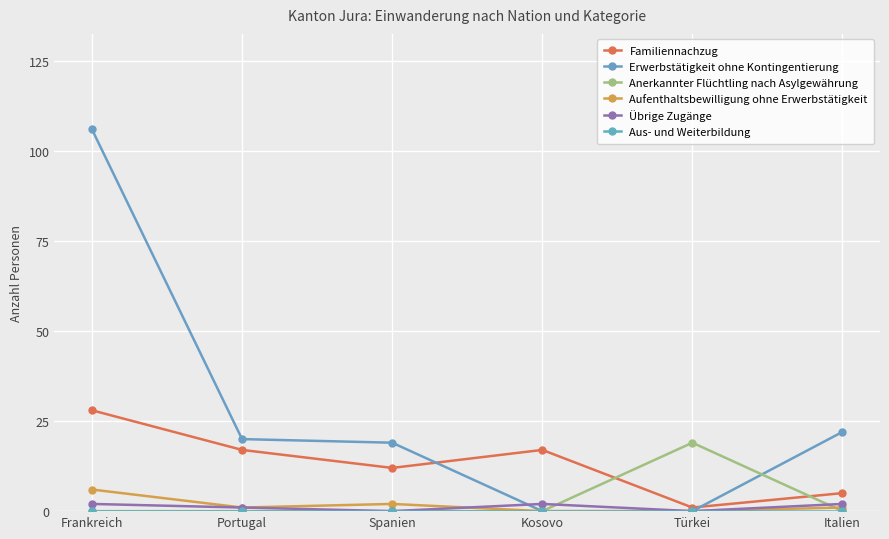

Reading left to right, transcribe all the data shown in this chart.

Familiennachzug: Frankreich=28	Portugal=17	Spanien=12	Kosovo=17	Türkei=1	Italien=5
Erwerbstätigkeit ohne Kontingentierung: Frankreich=106	Portugal=20	Spanien=19	Kosovo=0	Türkei=0	Italien=22
Anerkannter Flüchtling nach Asylgewährung: Frankreich=0	Portugal=0	Spanien=0	Kosovo=0	Türkei=19	Italien=0
Aufenthaltsbewilligung ohne Erwerbstätigkeit: Frankreich=6	Portugal=1	Spanien=2	Kosovo=0	Türkei=0	Italien=1
Übrige Zugänge: Frankreich=2	Portugal=1	Spanien=0	Kosovo=2	Türkei=0	Italien=2
Aus- und Weiterbildung: Frankreich=0	Portugal=0	Spanien=0	Kosovo=0	Türkei=0	Italien=0